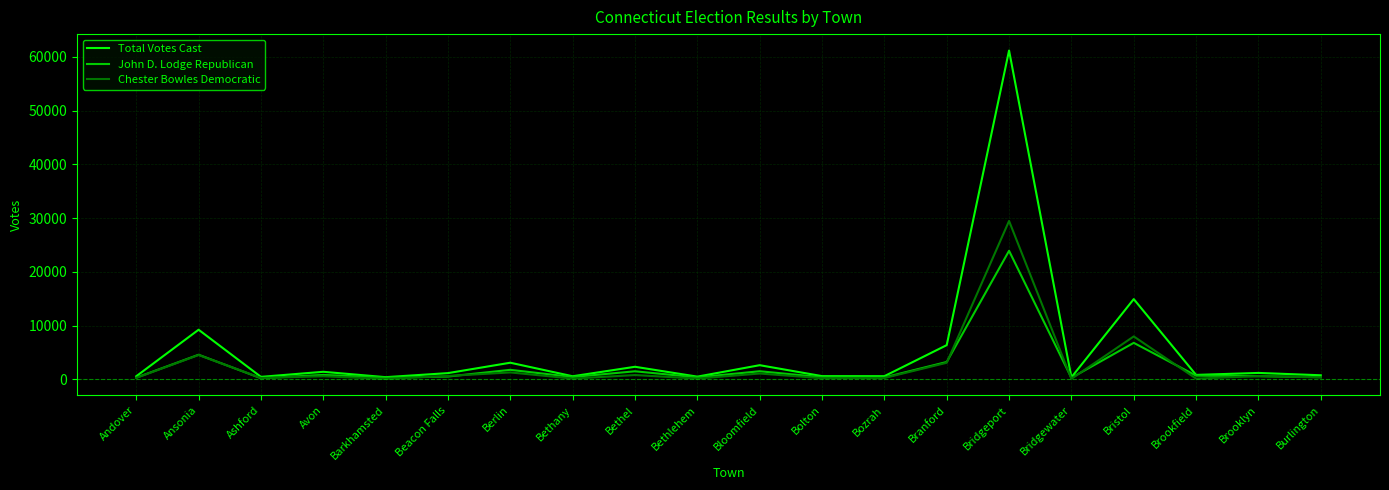

Between Avon and Bethany, which series saw the biggest shift?

Total Votes Cast